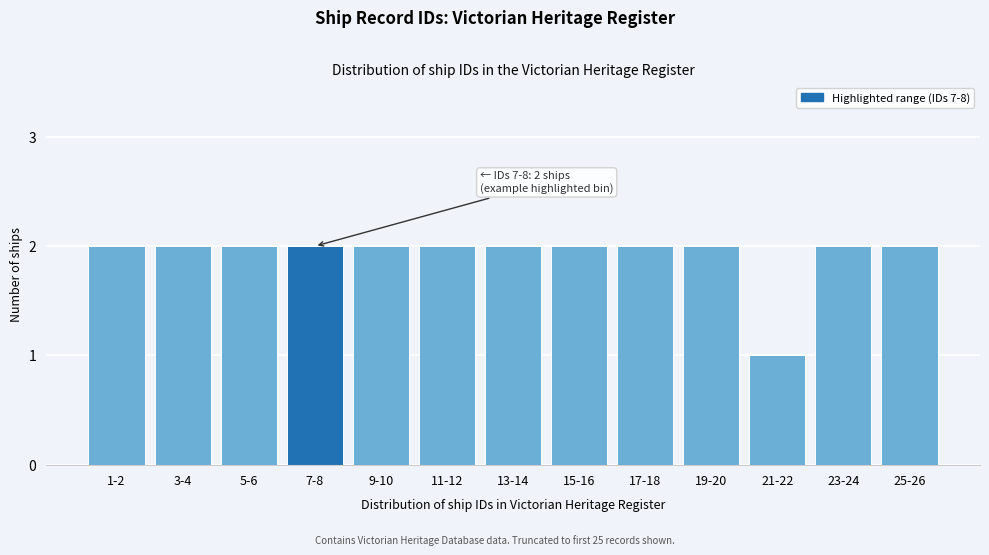

Reading left to right, transcribe all the data shown in this chart.

1-2=2	3-4=2	5-6=2	7-8=2	9-10=2	11-12=2	13-14=2	15-16=2	17-18=2	19-20=2	21-22=1	23-24=2	25-26=2